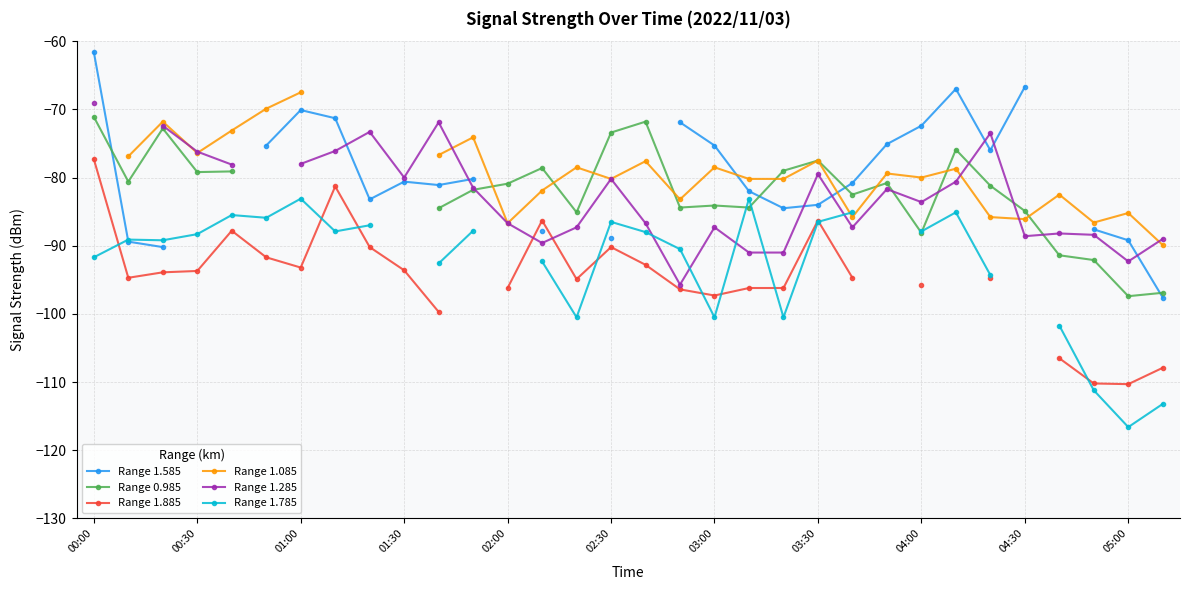

What is the maximum value for Range 1.285?

-69.0